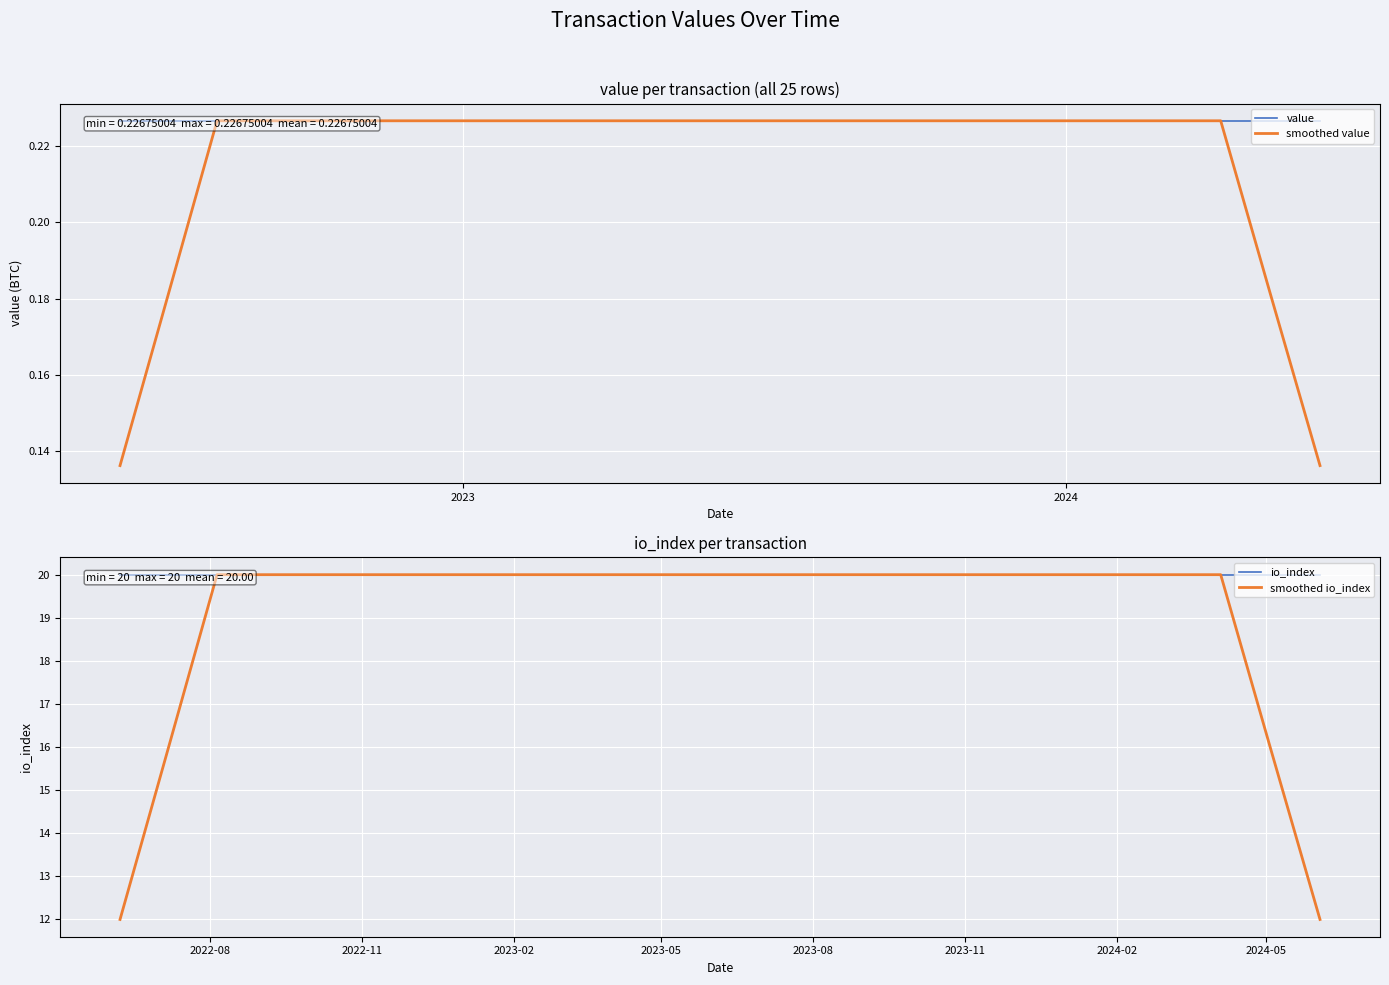

How many data points in smoothed io_index are less than 20?

4